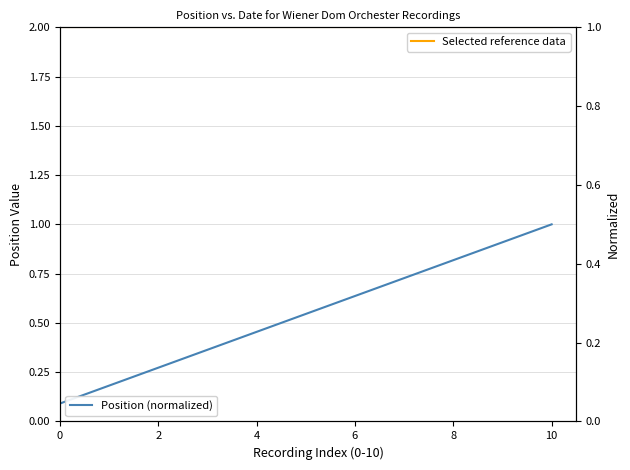

What is the lowest value of the Selected reference data series?

1.0